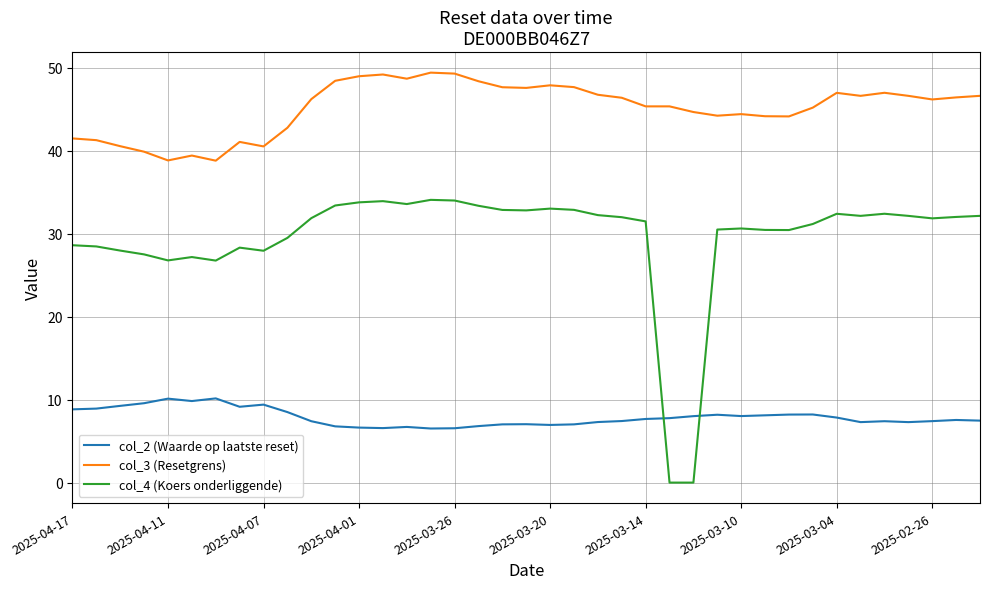

Which series has the largest total across all categories?

col_3 (Resetgrens)